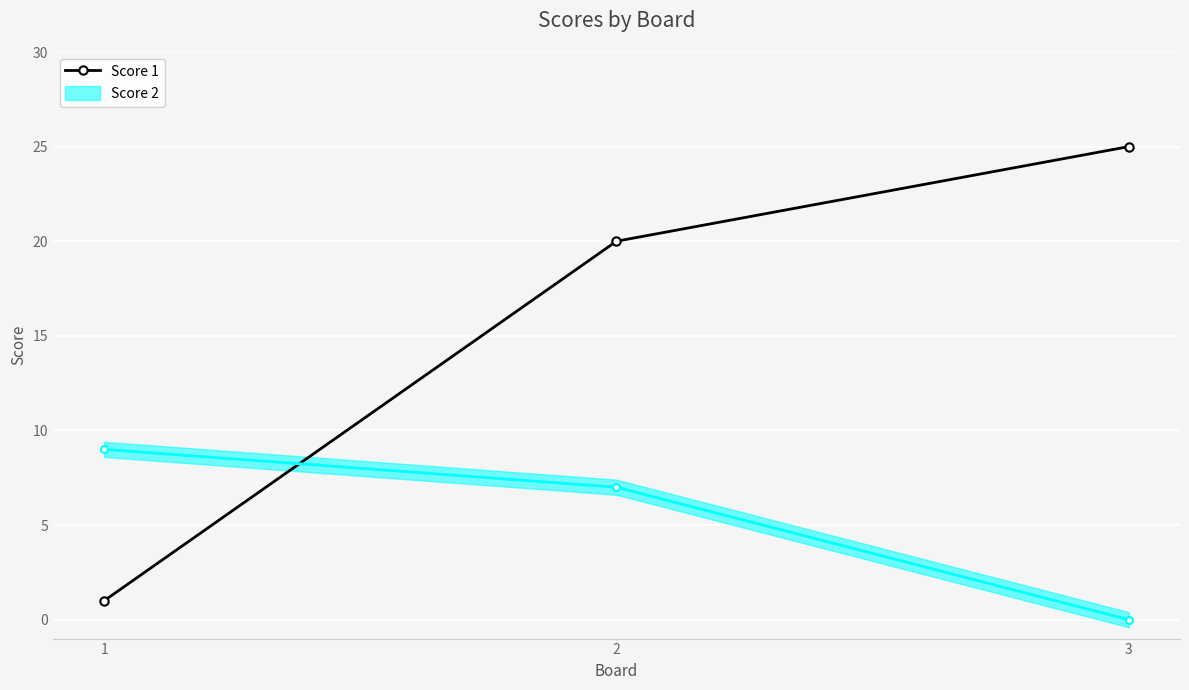

The chart shows a value of 32 at 2. True or false?

False